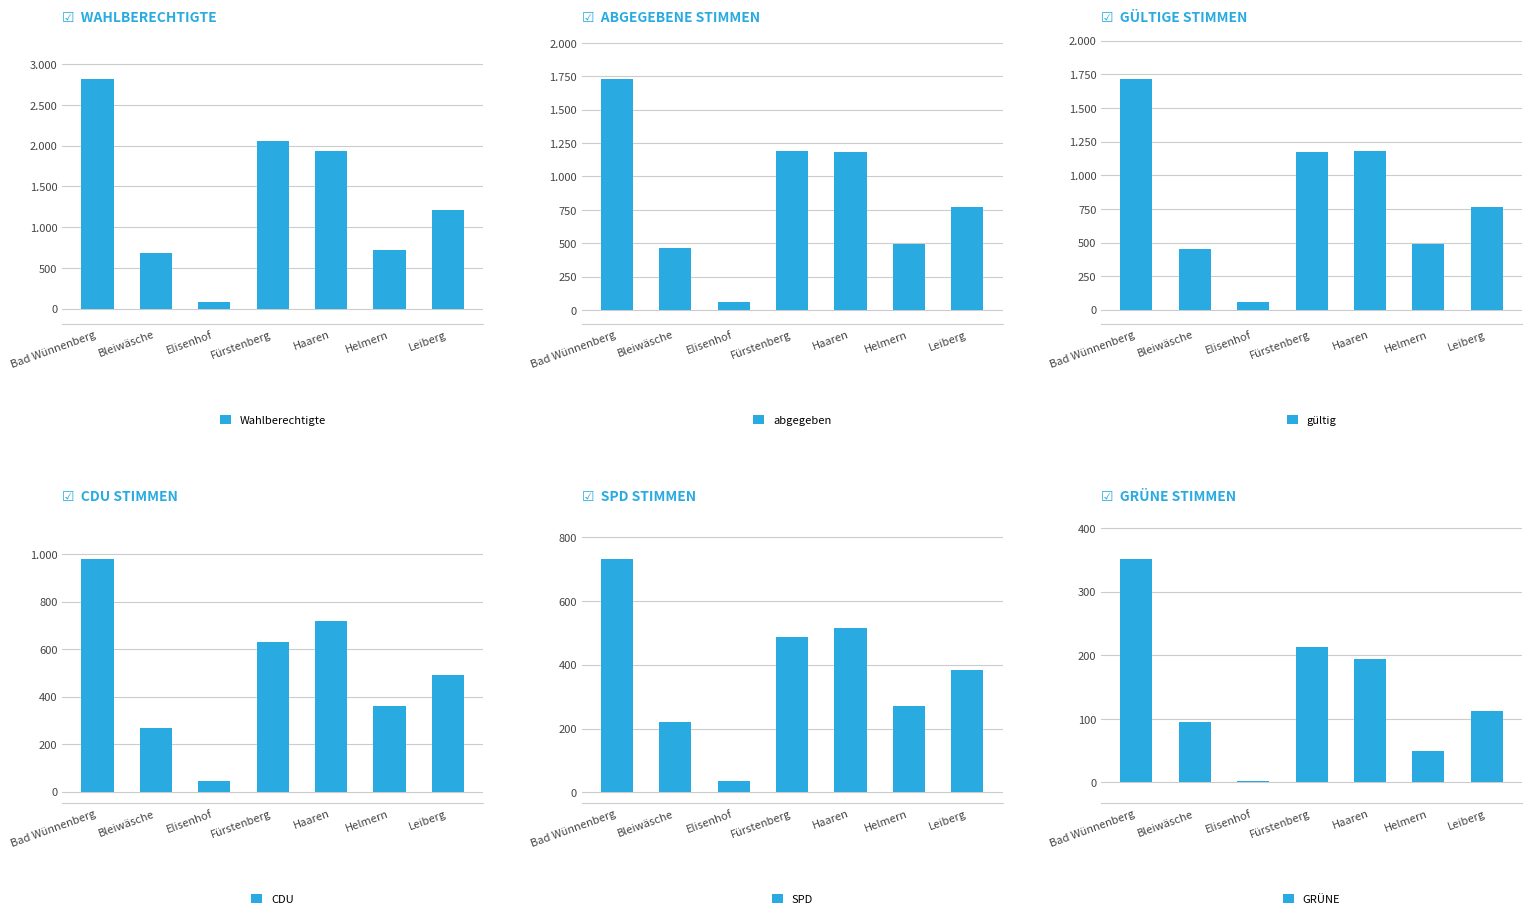

Reading left to right, extract all data points from this chart.

Wahlberechtigte: Bad Wünnenberg=2812	Bleiwäsche=681	Elisenhof=81	Fürstenberg=2058	Haaren=1934	Helmern=715	Leiberg=1209
abgegeben: Bad Wünnenberg=1727	Bleiwäsche=462	Elisenhof=59	Fürstenberg=1190	Haaren=1186	Helmern=496	Leiberg=772
gültig: Bad Wünnenberg=1711	Bleiwäsche=455	Elisenhof=58	Fürstenberg=1173	Haaren=1180	Helmern=490	Leiberg=767
CDU: Bad Wünnenberg=981	Bleiwäsche=266	Elisenhof=44	Fürstenberg=628	Haaren=718	Helmern=359	Leiberg=492
SPD: Bad Wünnenberg=733	Bleiwäsche=222	Elisenhof=35	Fürstenberg=488	Haaren=515	Helmern=271	Leiberg=383
GRÜNE: Bad Wünnenberg=352	Bleiwäsche=95	Elisenhof=2	Fürstenberg=213	Haaren=194	Helmern=50	Leiberg=113